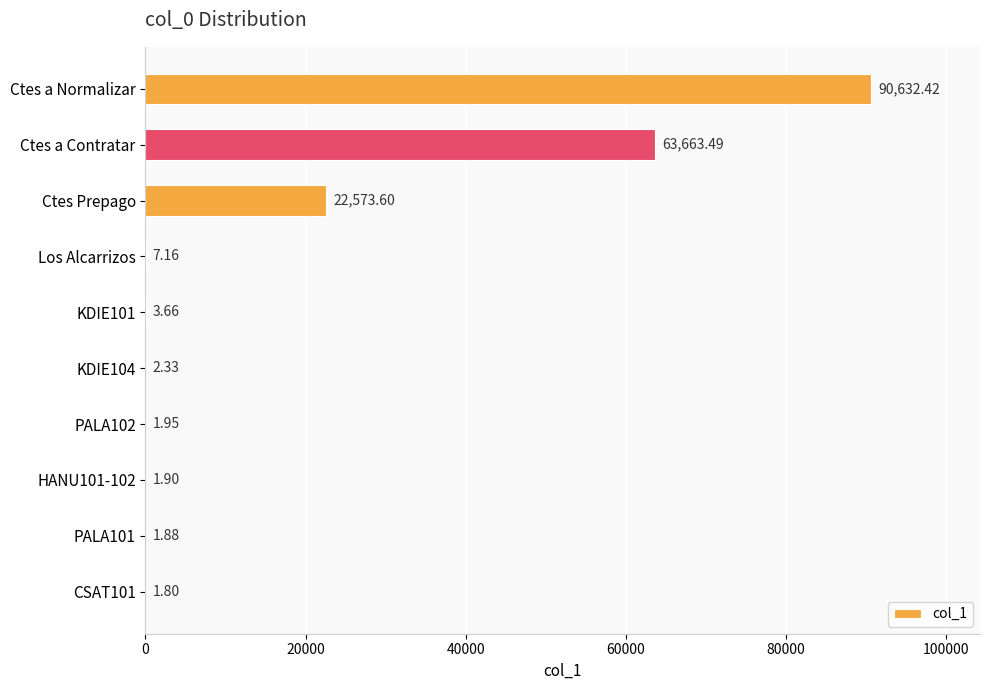

Where is the data nearest to the value 45317?

Ctes a Contratar